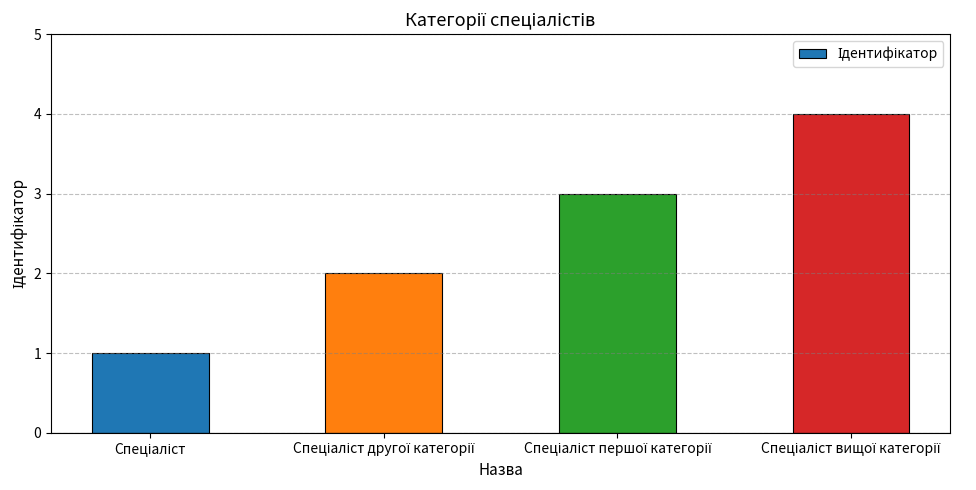

What is the smallest value displayed?

1